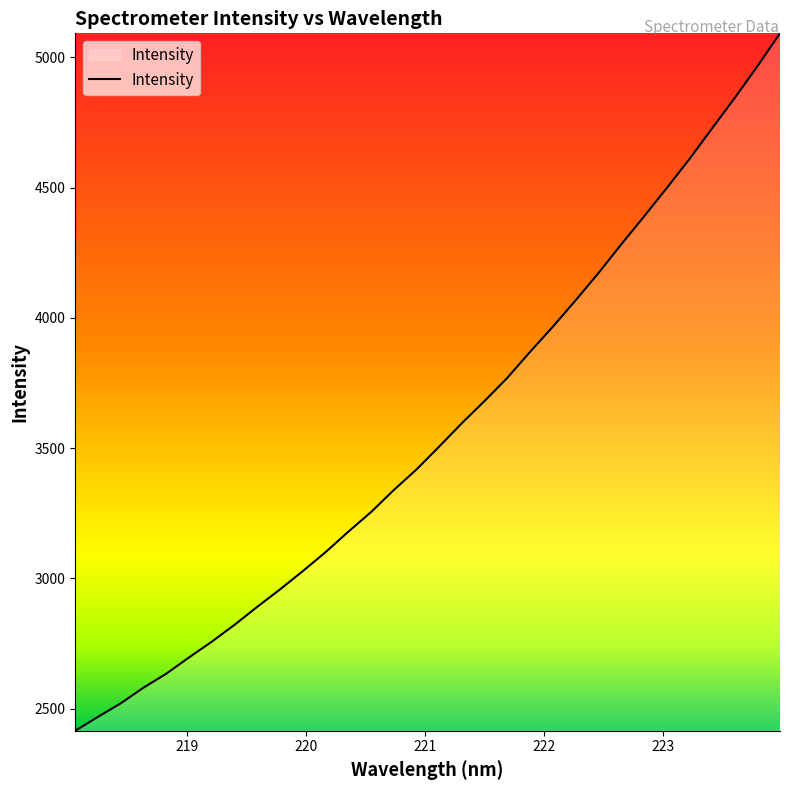

What is the difference between the maximum and minimum values?

2677.0